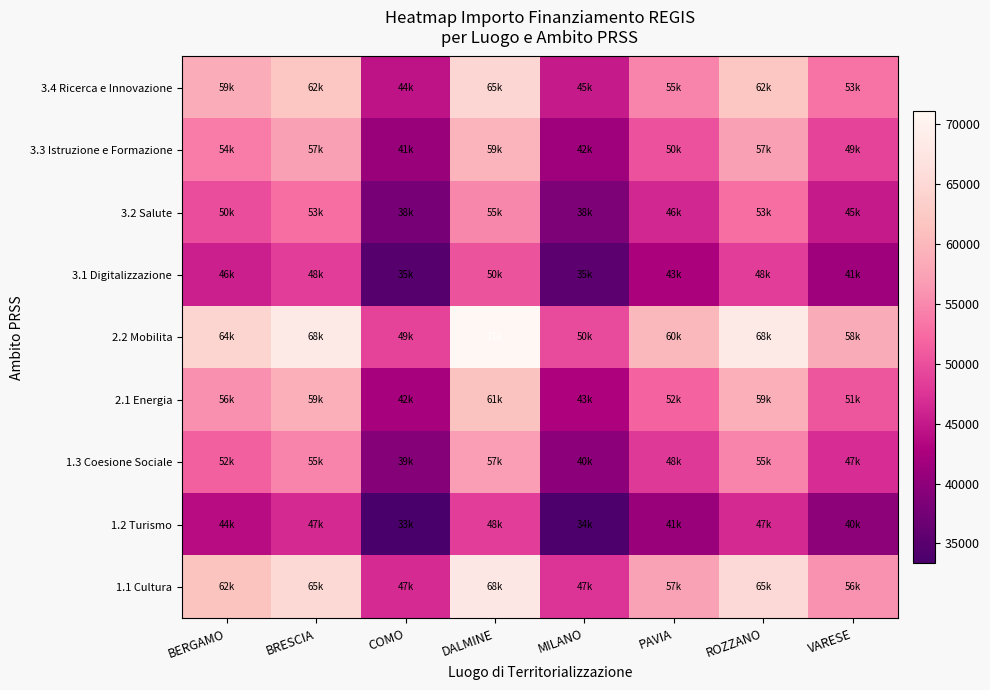

Which series has the largest range (max minus min)?

2.2 Mobilita